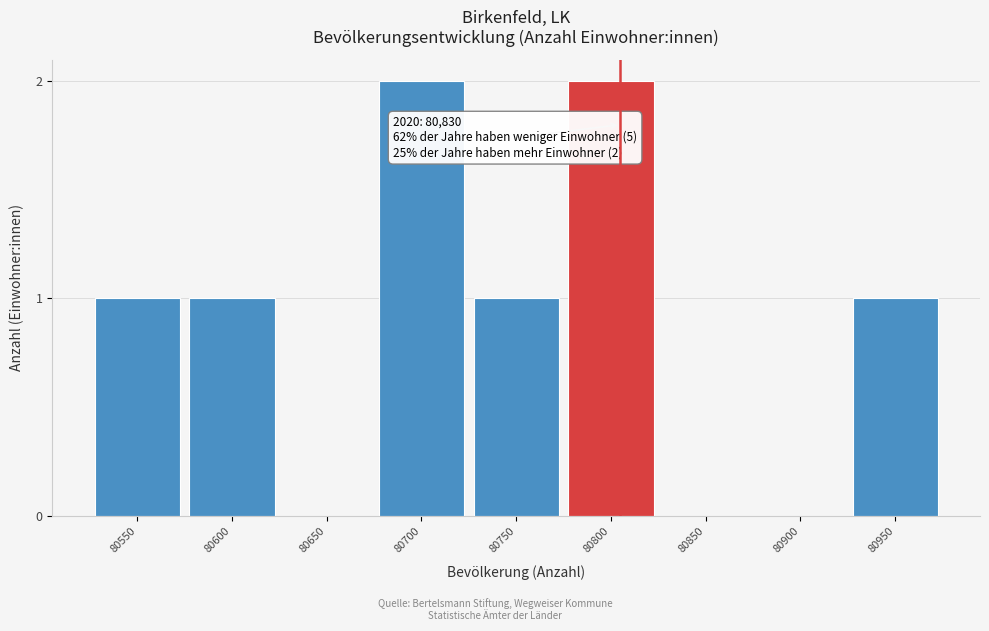

Reading left to right, what are all the values shown in this chart?

80550=1	80600=1	80650=0	80700=2	80750=1	80800=2	80850=0	80900=0	80950=1